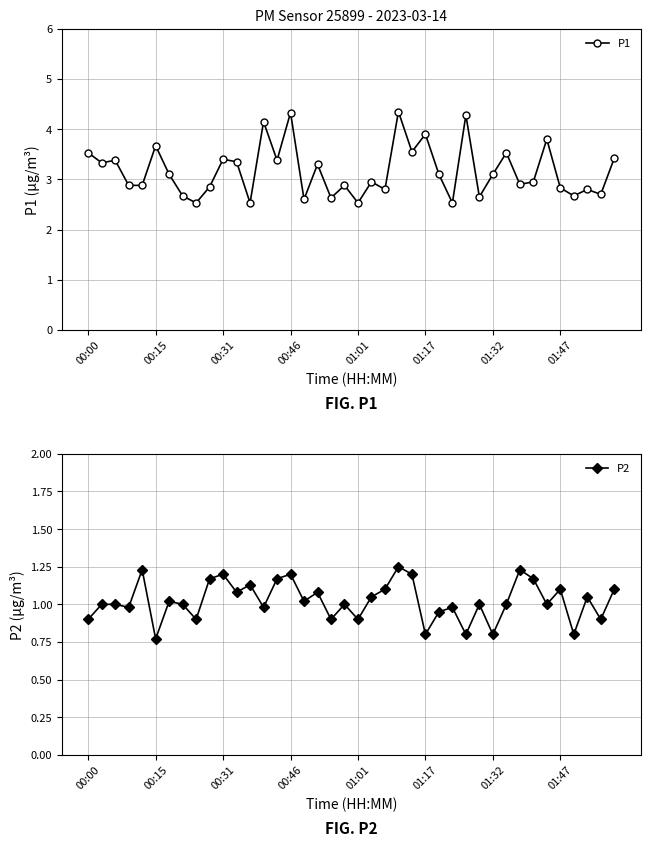

True or false: P1 has more than 0 points higher than both neighbors.

True